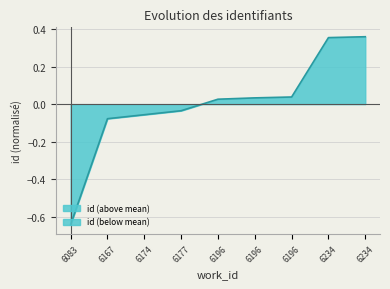

How many values are below 0?

4